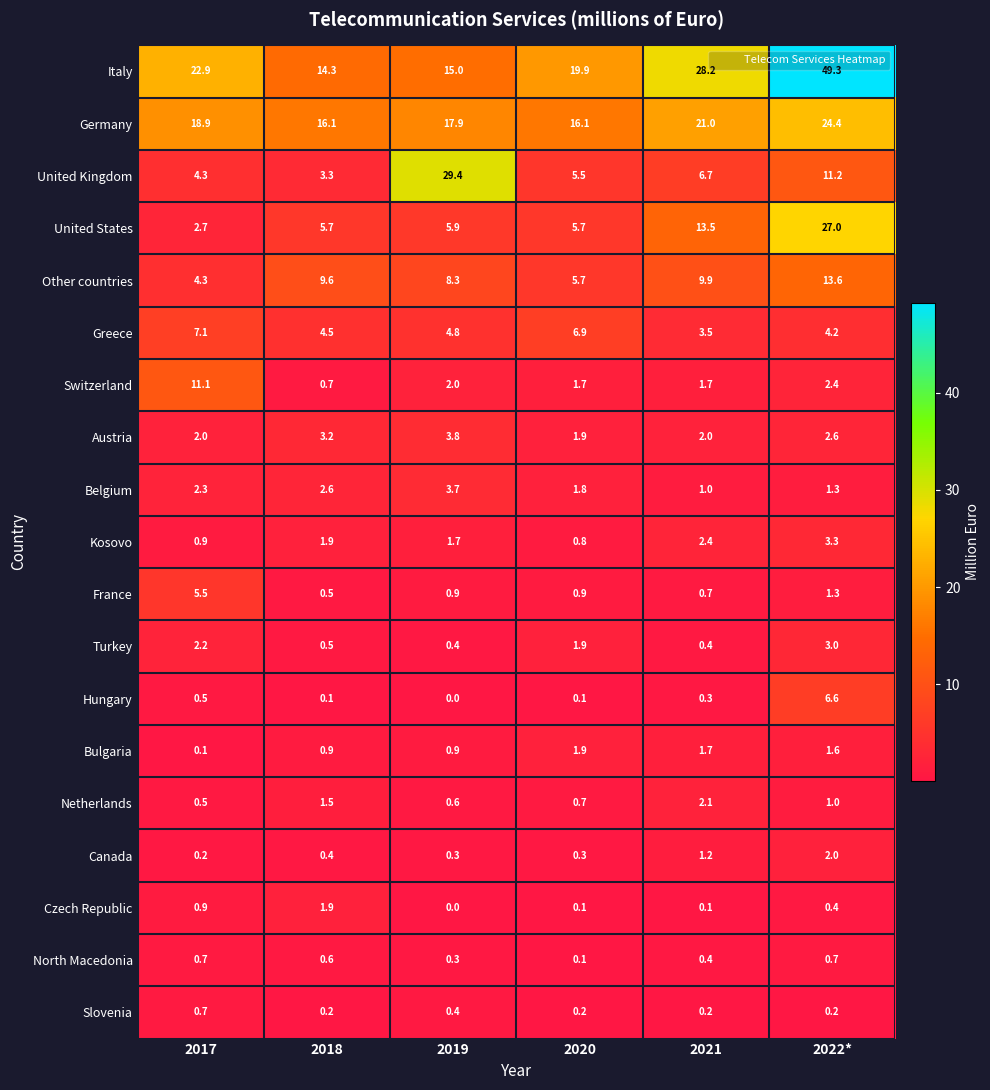

Is the value of Turkey at 2021 greater than the value of Germany at 2021?

No